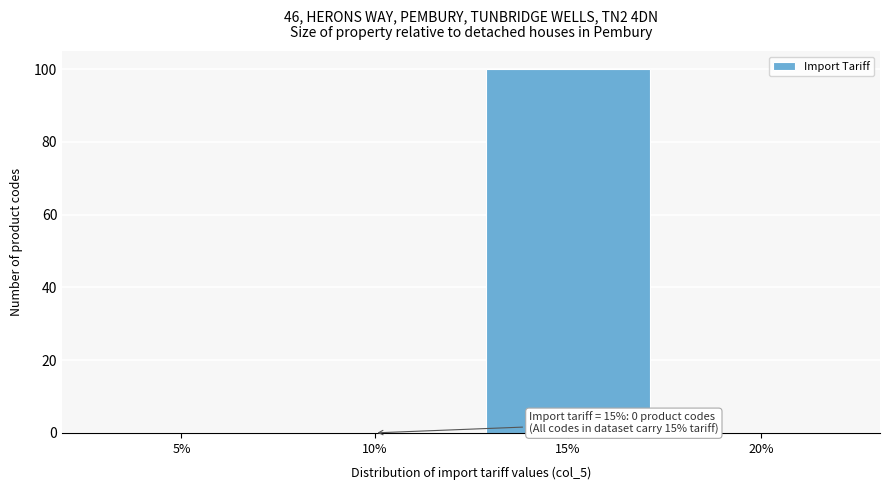

Reading left to right, extract all data points from this chart.

5%=0	10%=0	15%=100	20%=0